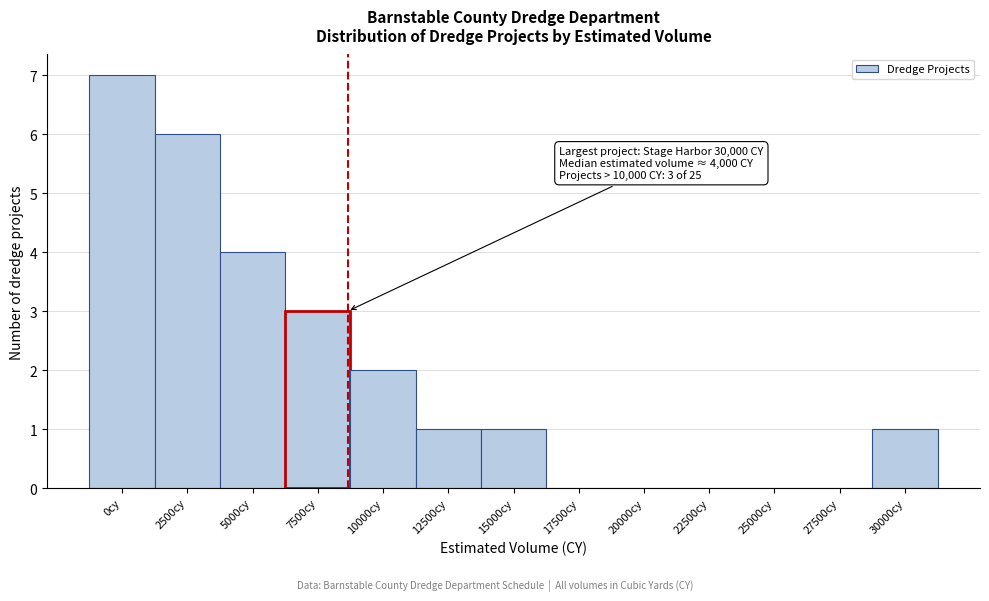

Reading left to right, list all the values displayed in this chart.

0cy=7	2500cy=6	5000cy=4	7500cy=3	10000cy=2	12500cy=1	15000cy=1	17500cy=0	20000cy=0	22500cy=0	25000cy=0	27500cy=0	30000cy=1